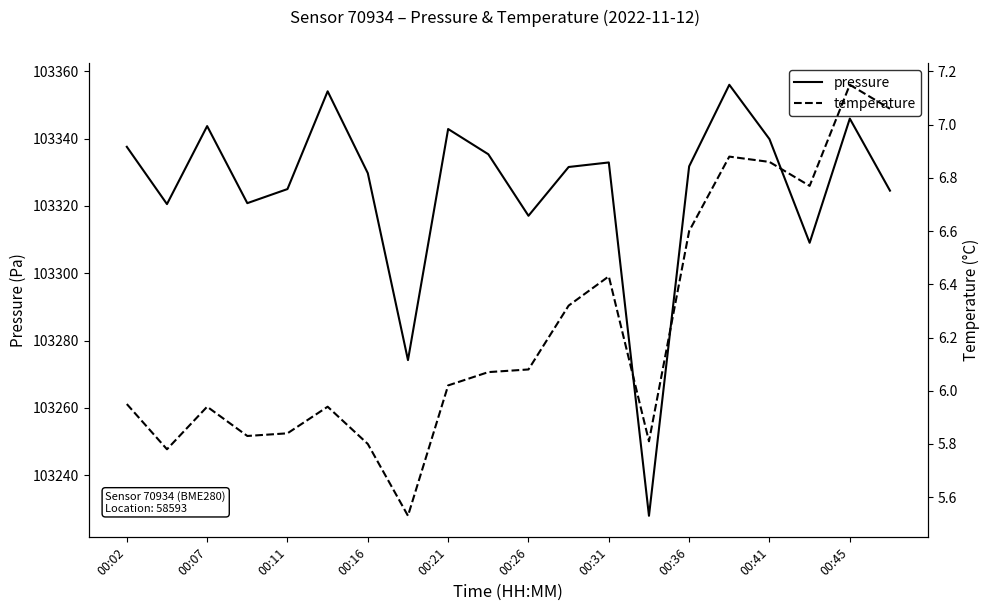

What is the minimum value for pressure?

103227.9